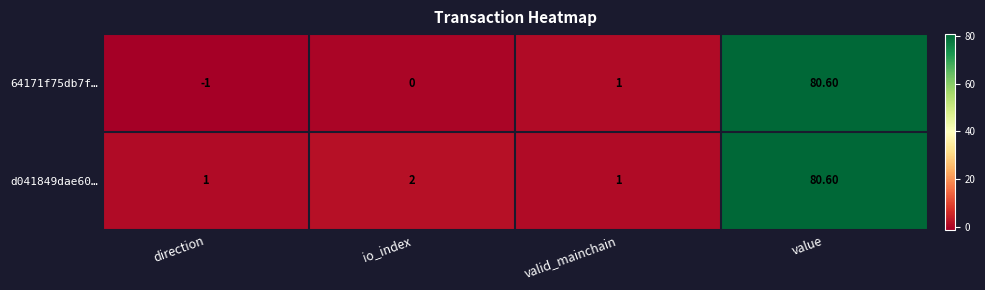

What is the difference between the maximum and second lowest values in the d041849dae60… series?

79.6